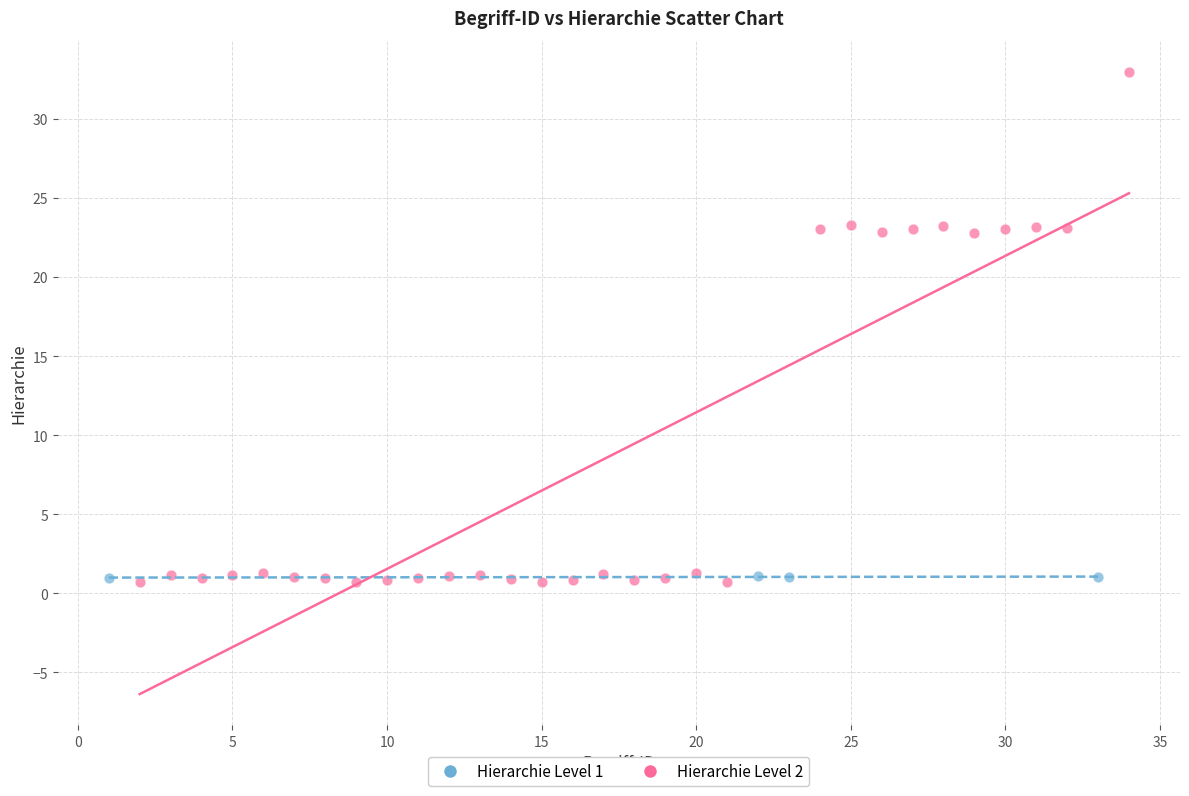

Which series reaches the maximum Y coordinate?

Hierarchie Level 2